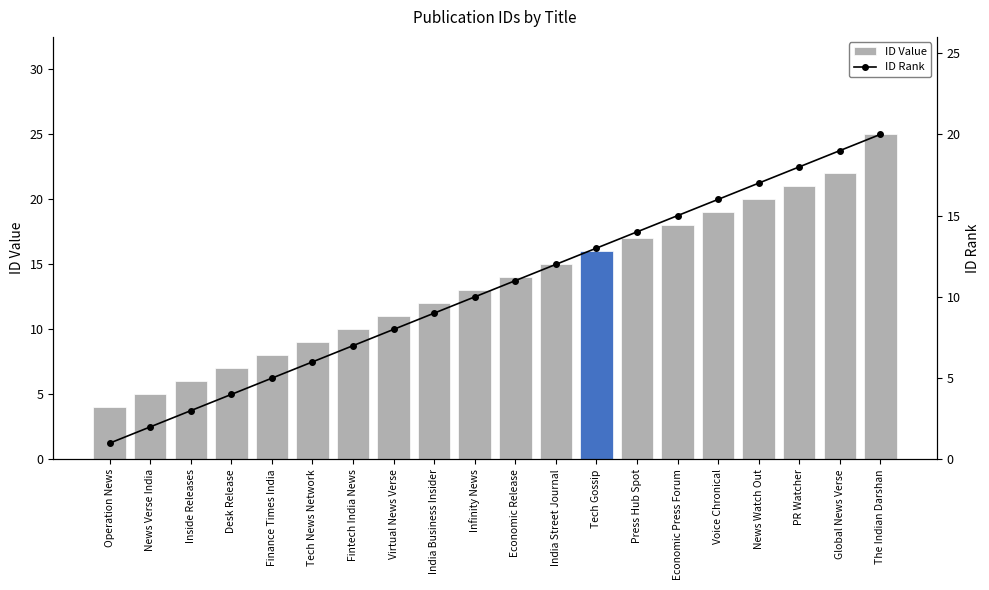

Which has a higher value, Inside Releases or Finance Times India?

Finance Times India